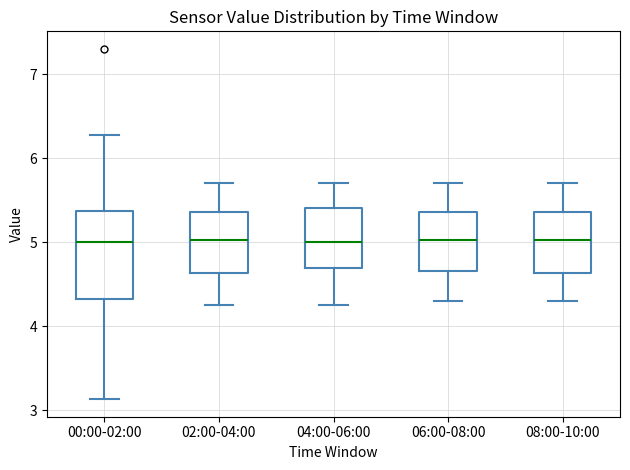

Which box is the tallest, from its lower edge to its upper edge?

00:00-02:00